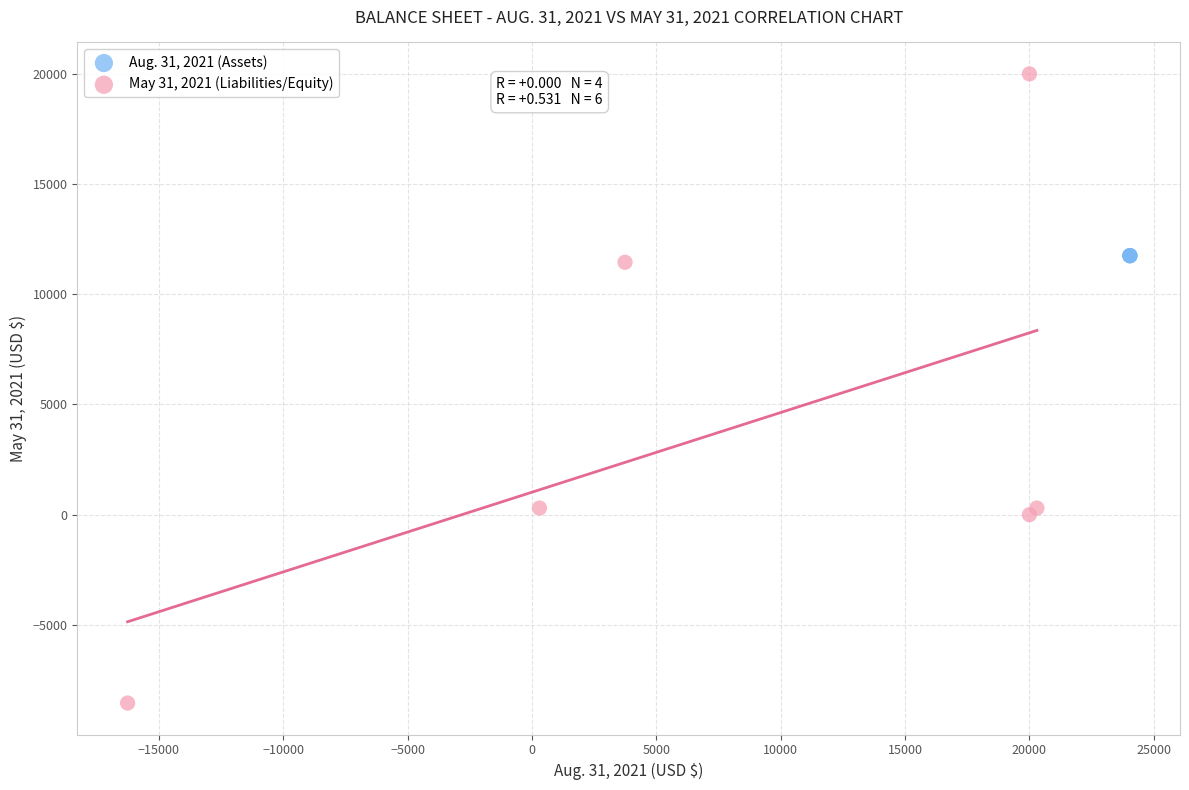

Which series reaches the minimum Y coordinate?

May 31, 2021 (Liabilities/Equity)